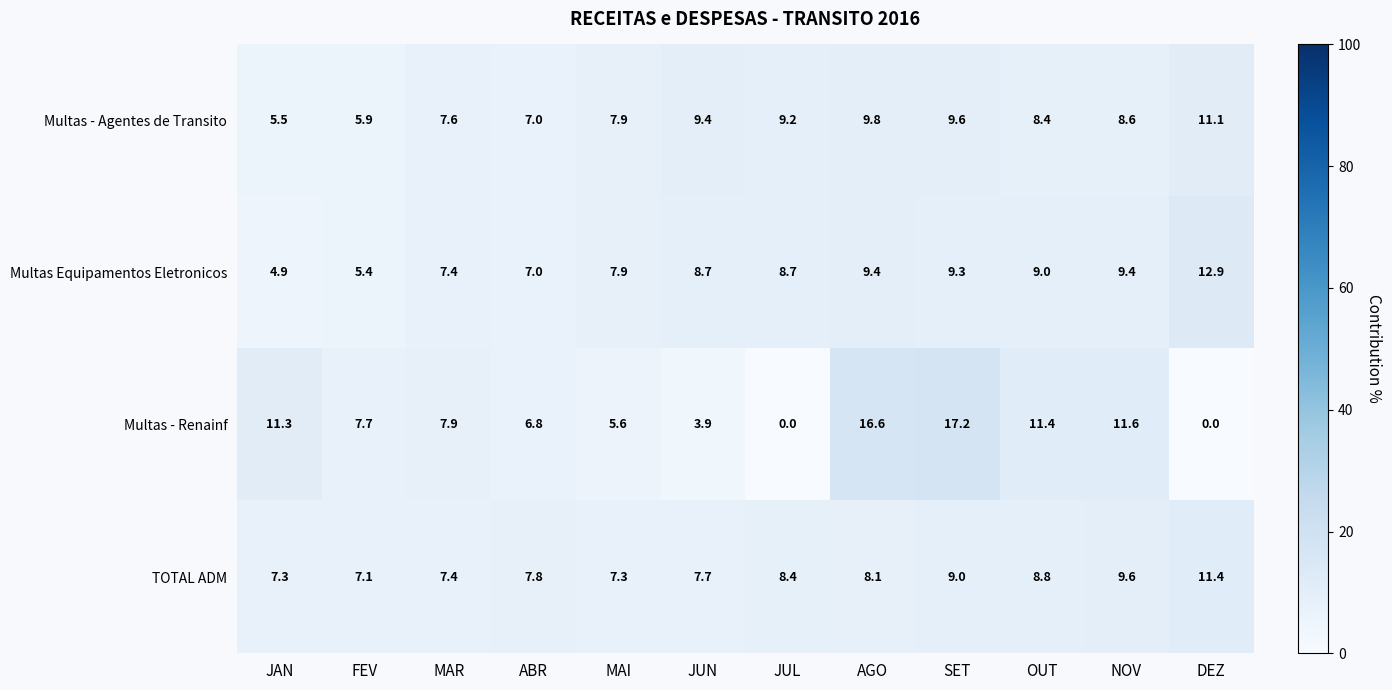

What is the total value across all series at NOV?

39.2